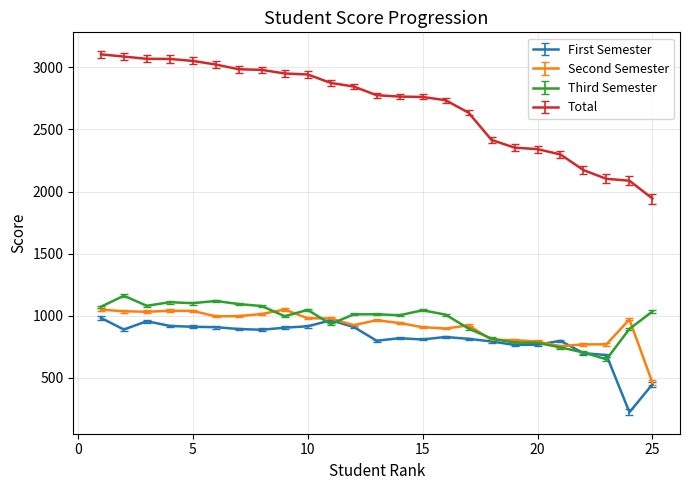

True or false: Third Semester has more than 1 points higher than both neighbors.

True